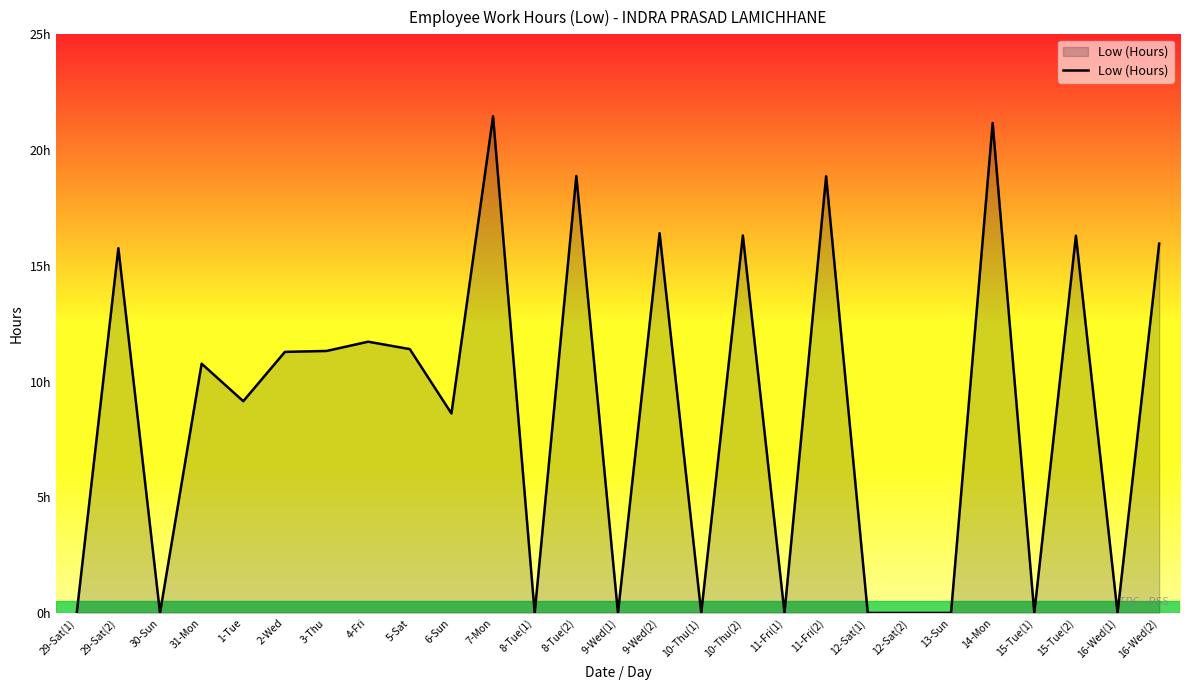

Is this an area chart (filled region under the line)?

Yes